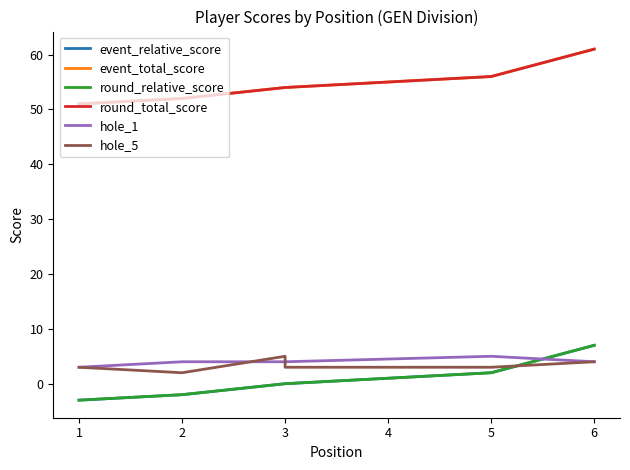

What is the smallest value displayed?

-3